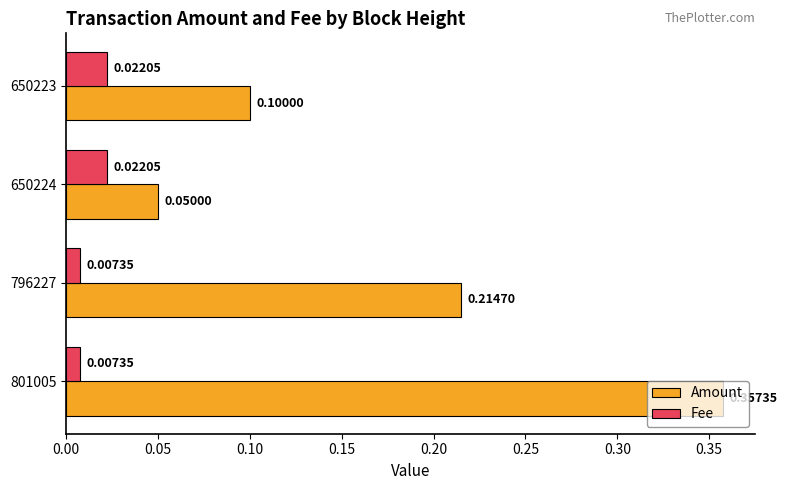

What is the difference between the maximum and second lowest values in the Amount series?

0.3